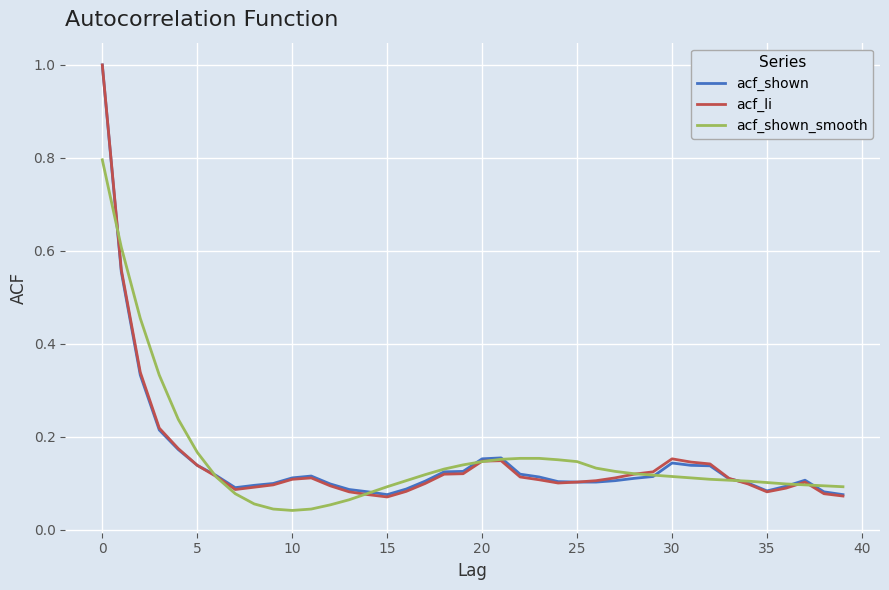

What is the sum of all acf_shown_smooth values?

6.2